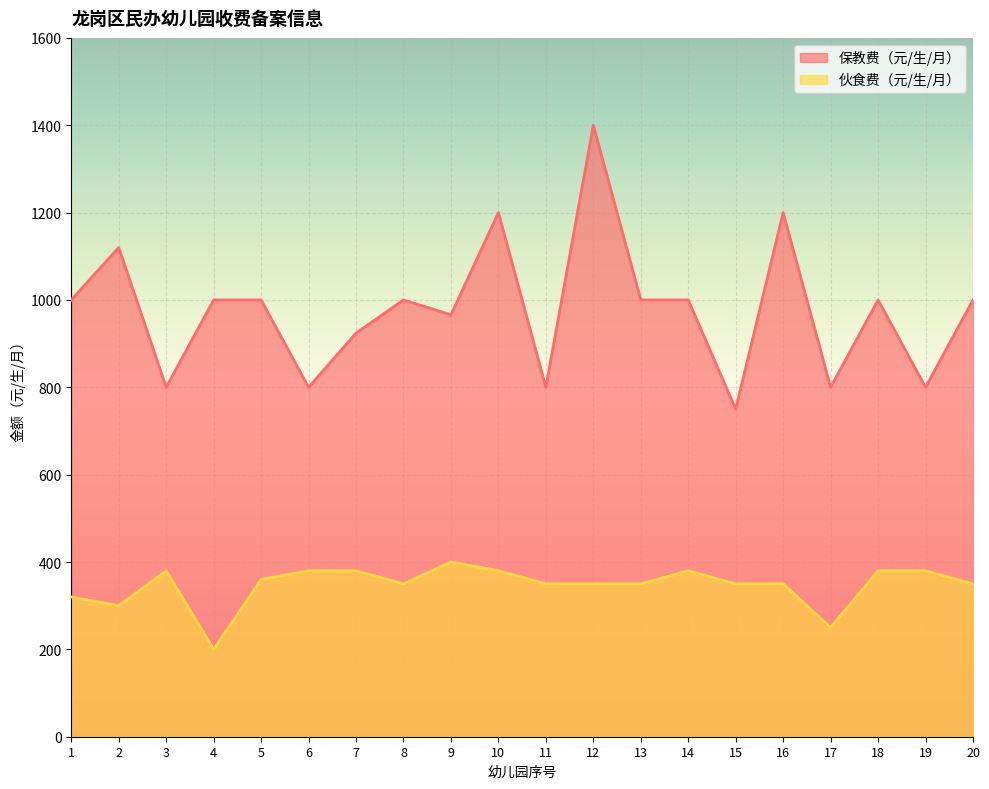

How many values in the 保教费（元/生/月） series are below 1000?

8